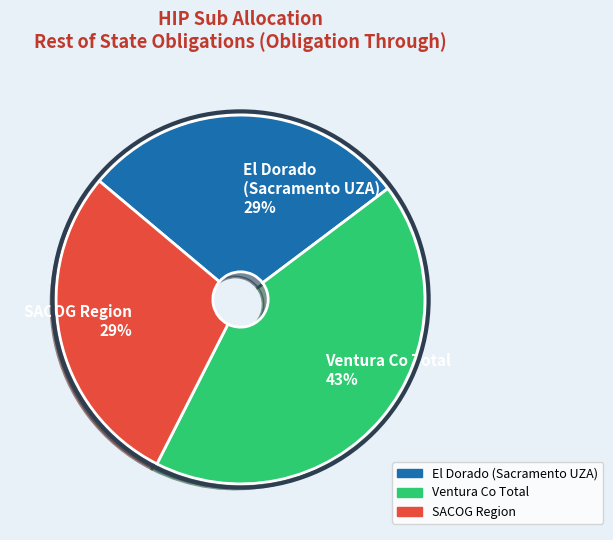

What is the largest slice in the pie chart?

Ventura Co Total